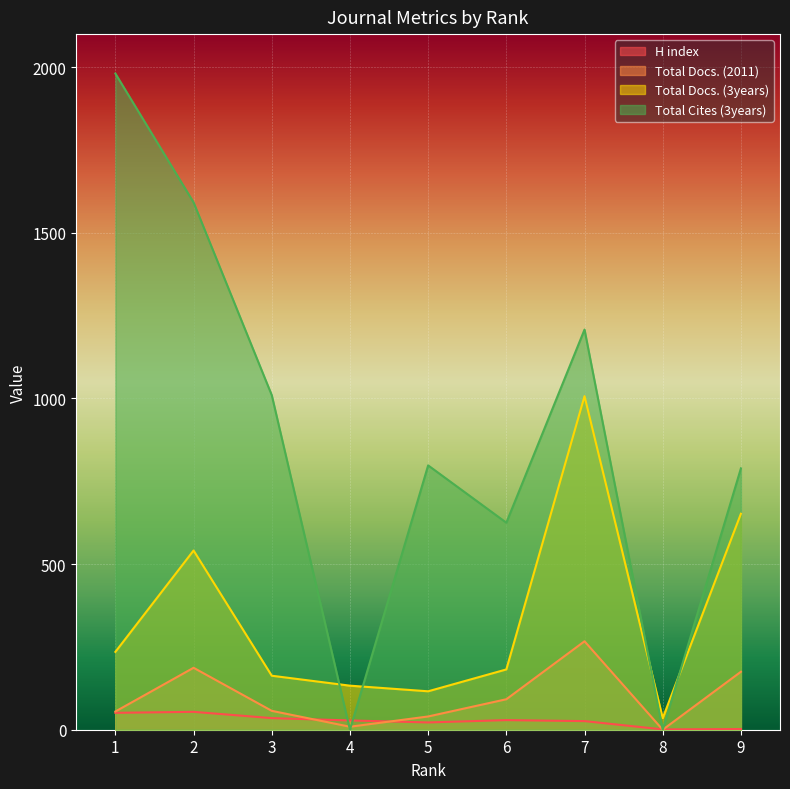

True or false: H index and Total Docs. (3years) cross at least once.

False